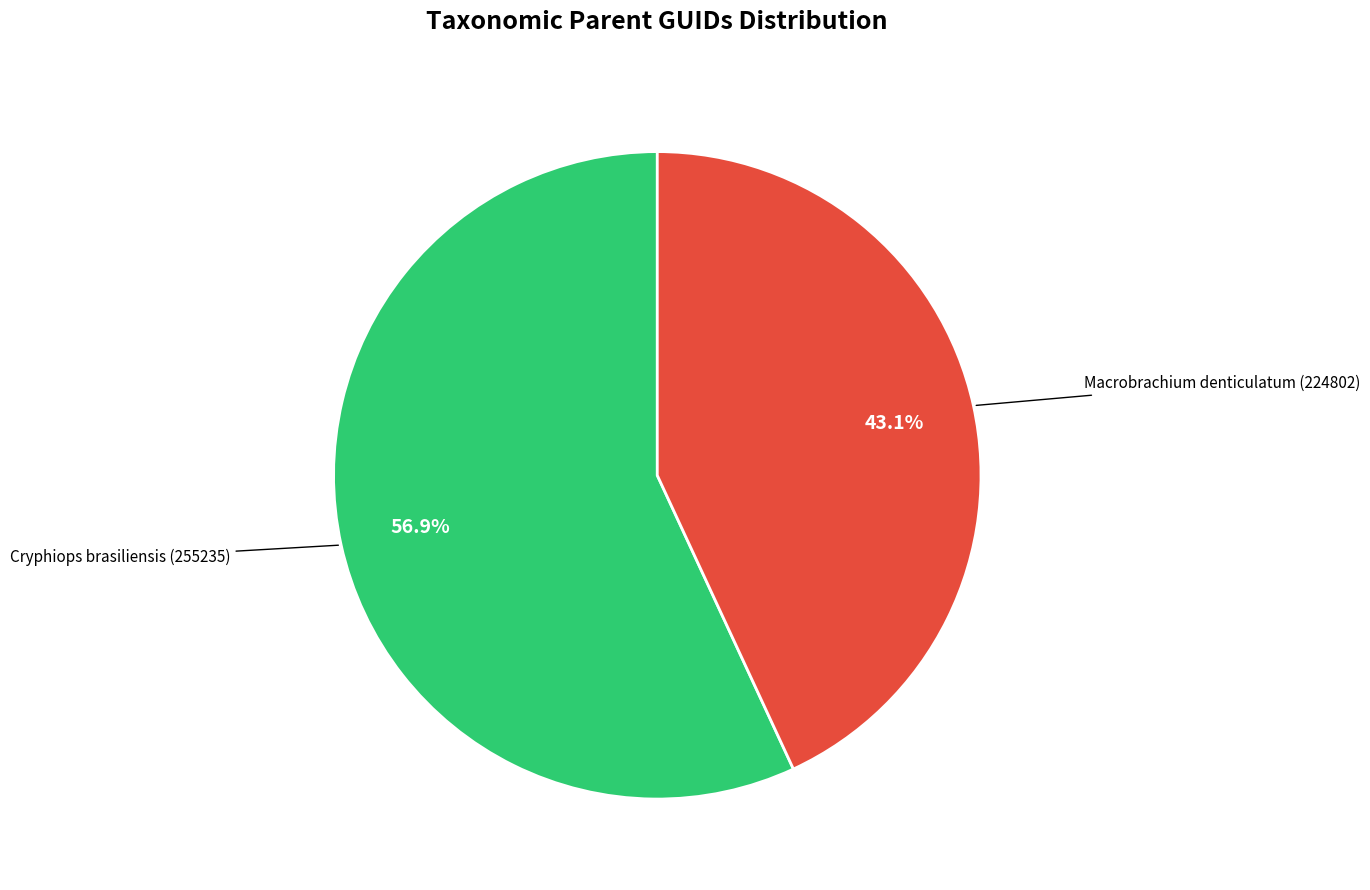

Is there any slice that represents more than half of the pie?

Yes